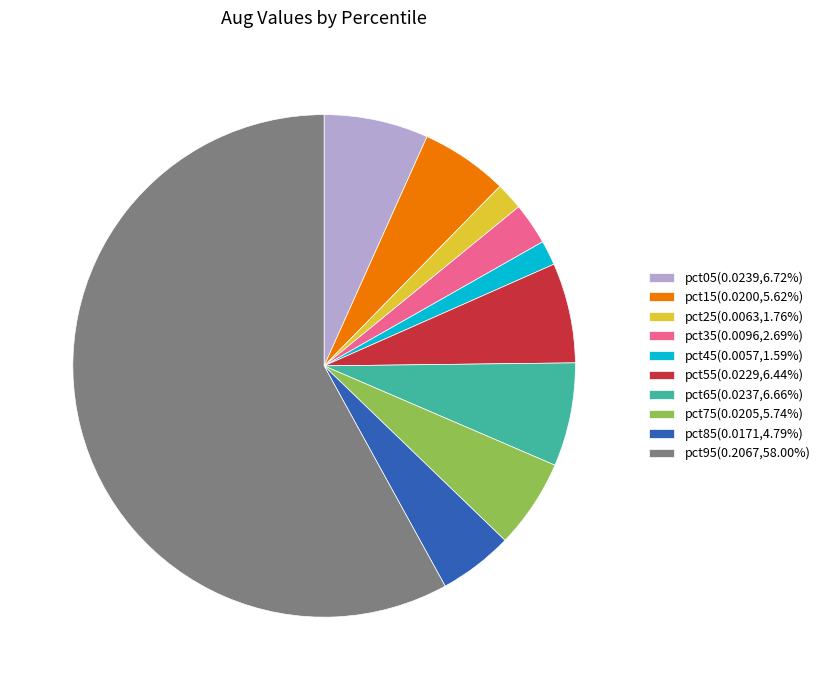

Which has a higher value, pct15 or pct55?

pct55